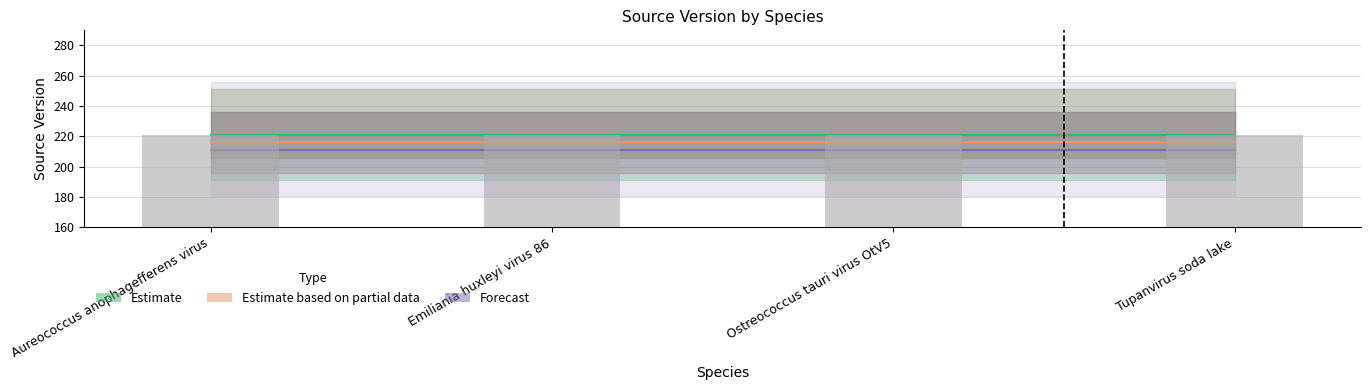

What is the label of the 2nd bar from the right?

Ostreococcus tauri virus OtV5